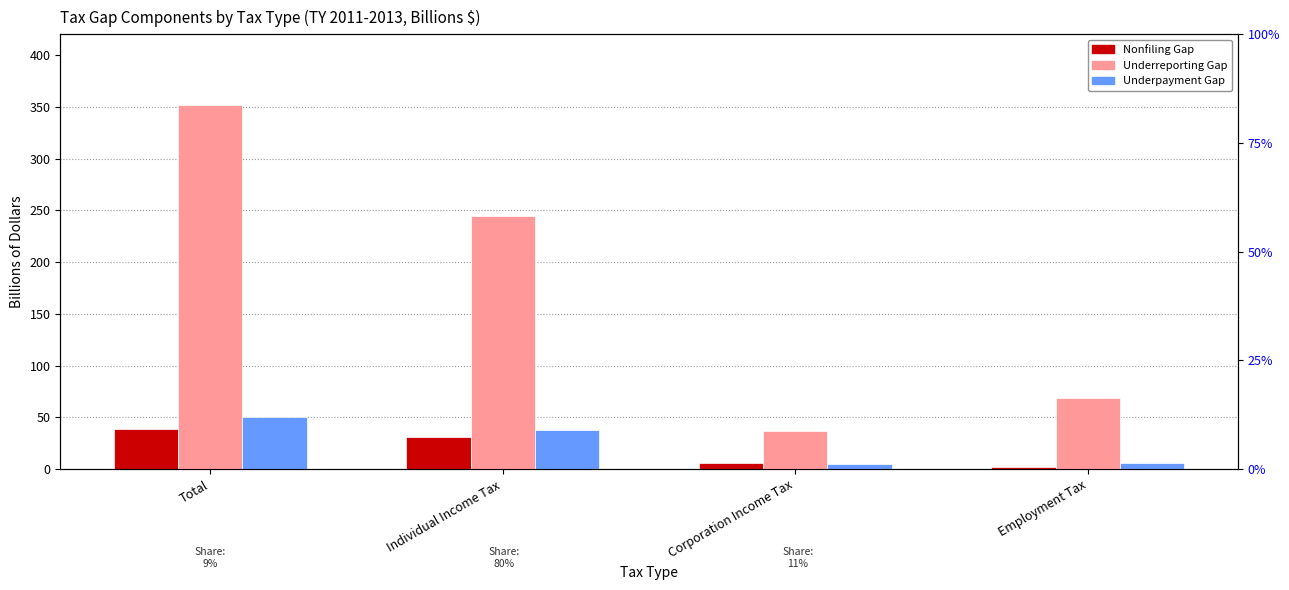

Which series has the largest range (max minus min)?

Underreporting Gap